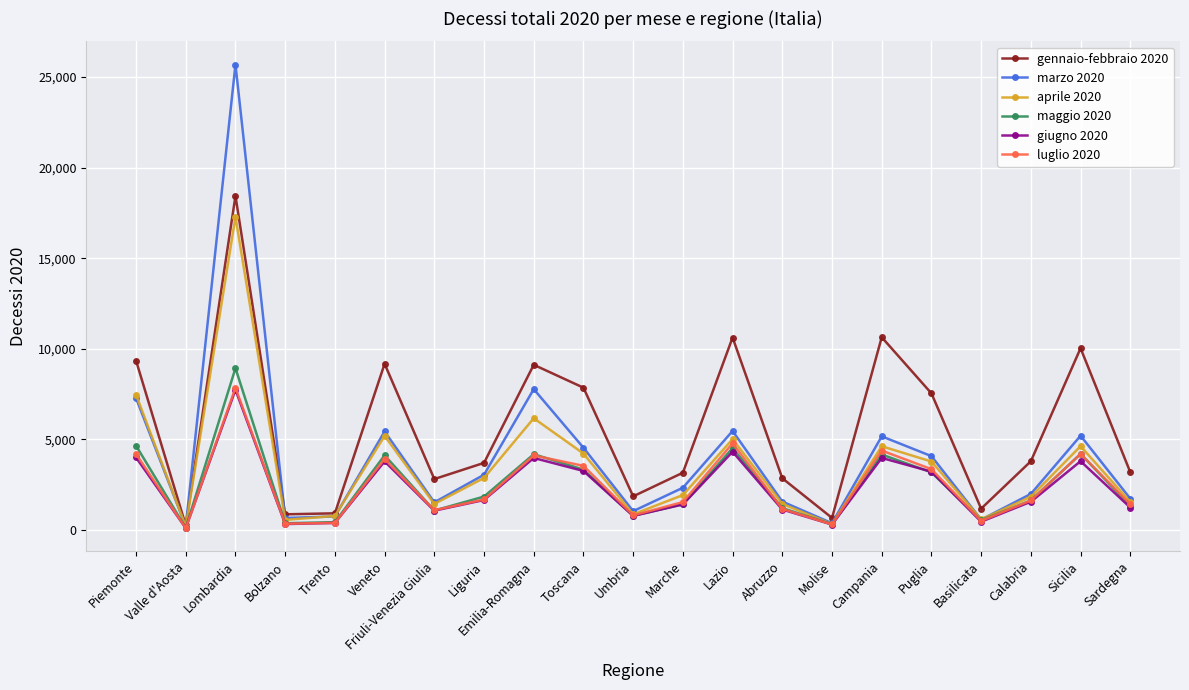

At which category is the sum across all series the highest?

Lombardia